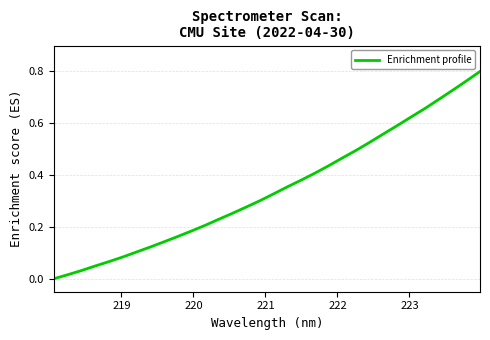

How many positive values are there?

31